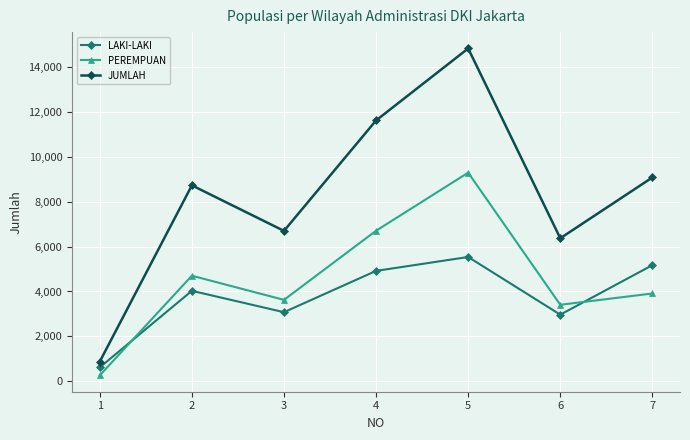

What is the sum of the LAKI-LAKI values at 3 and 4?

7996